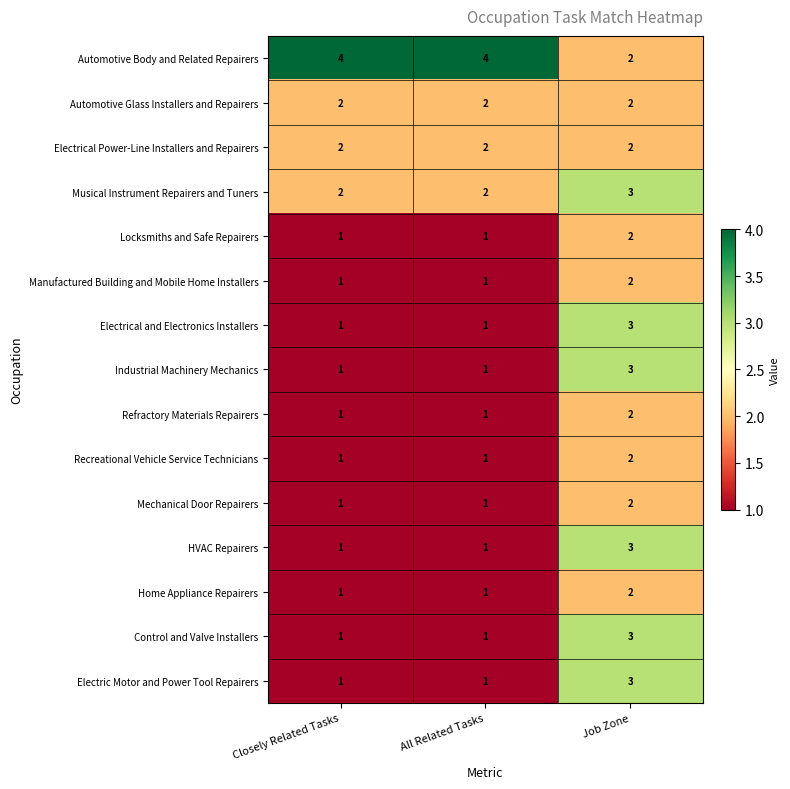

At how many categories does at least one series exceed 1?

3